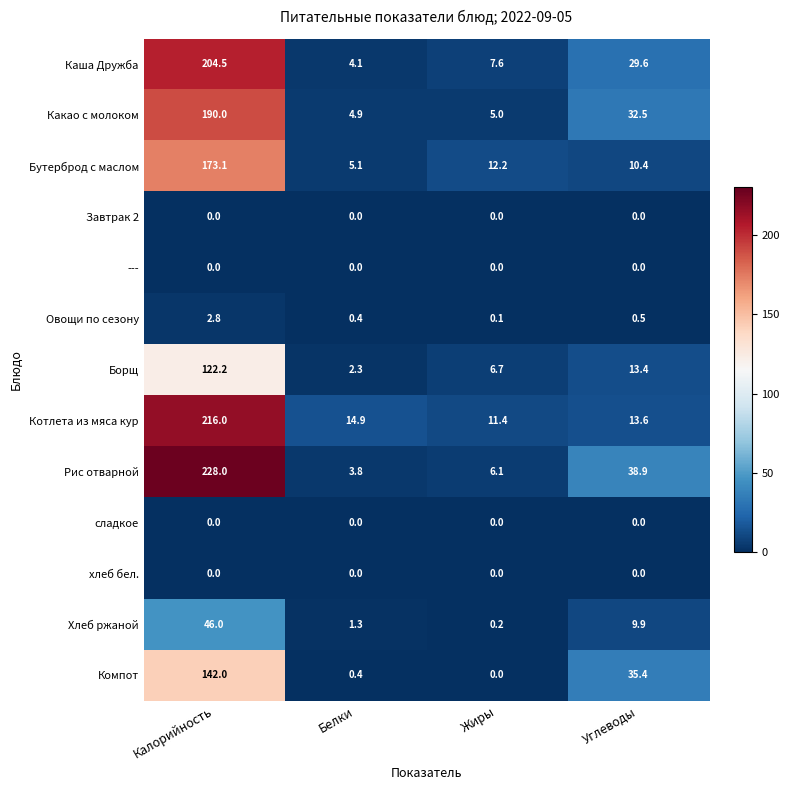

What is the spread (max minus min) of values at Белки?

14.9